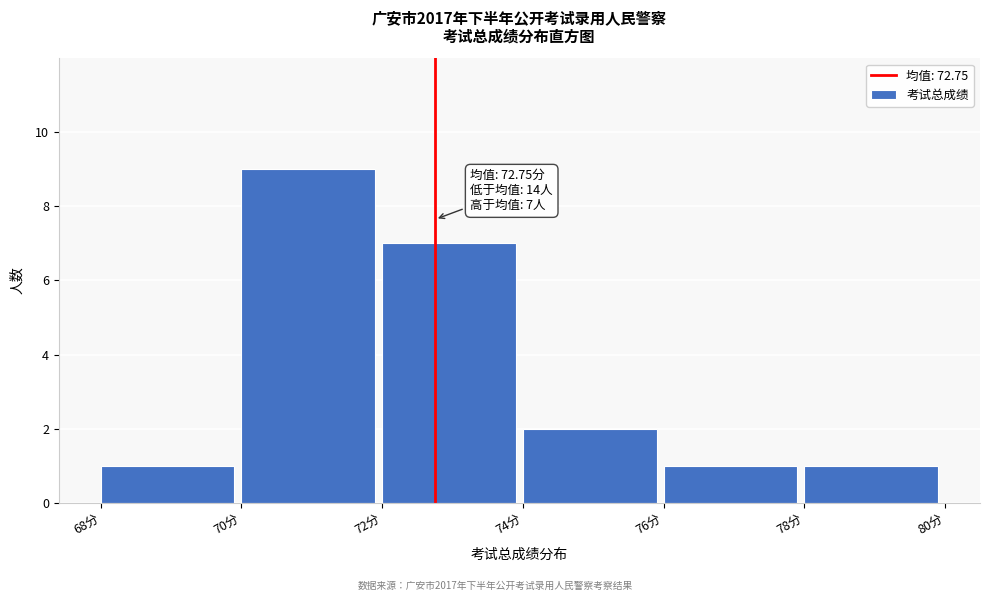

Which range on the x-axis has the tallest bar?

70 to 72